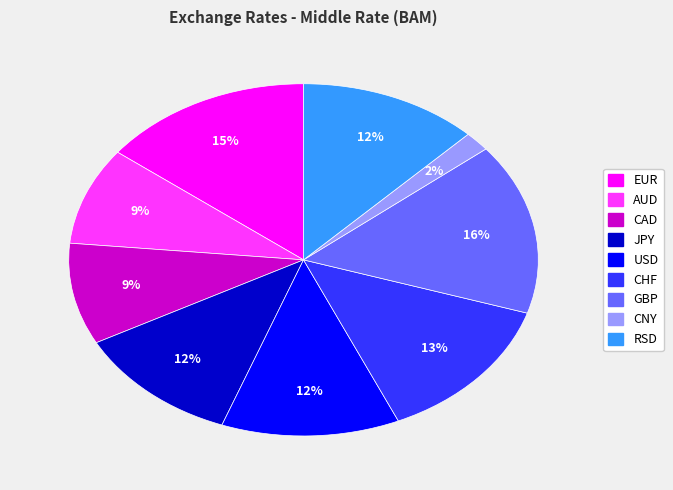

Which category has the biggest portion of the pie?

GBP